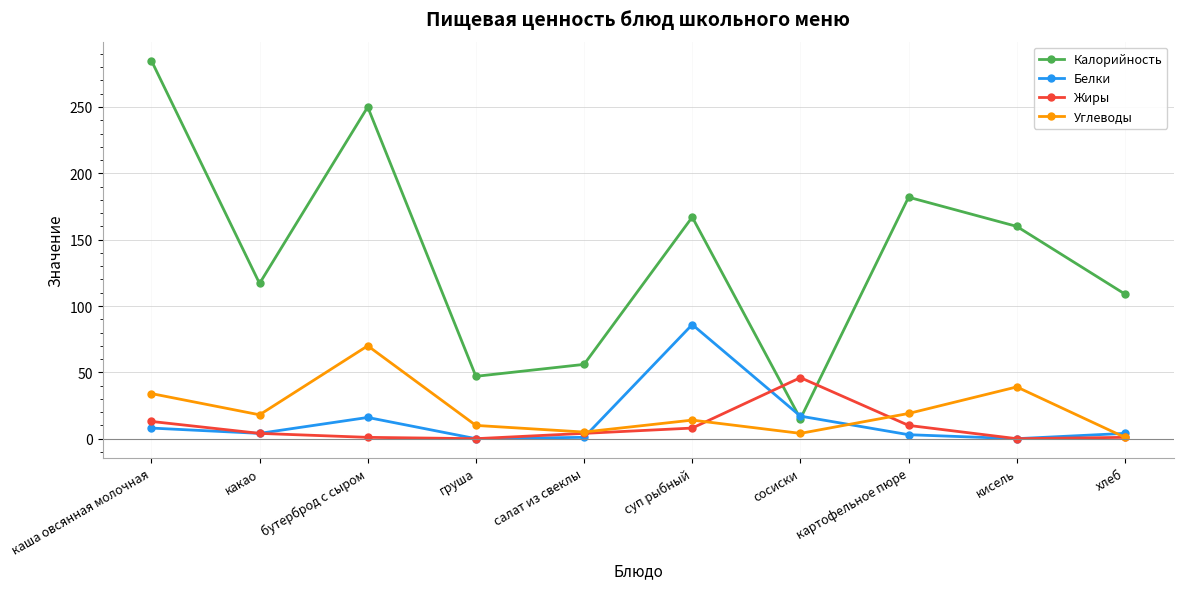

True or false: Углеводы has a value of 10 at груша.

True